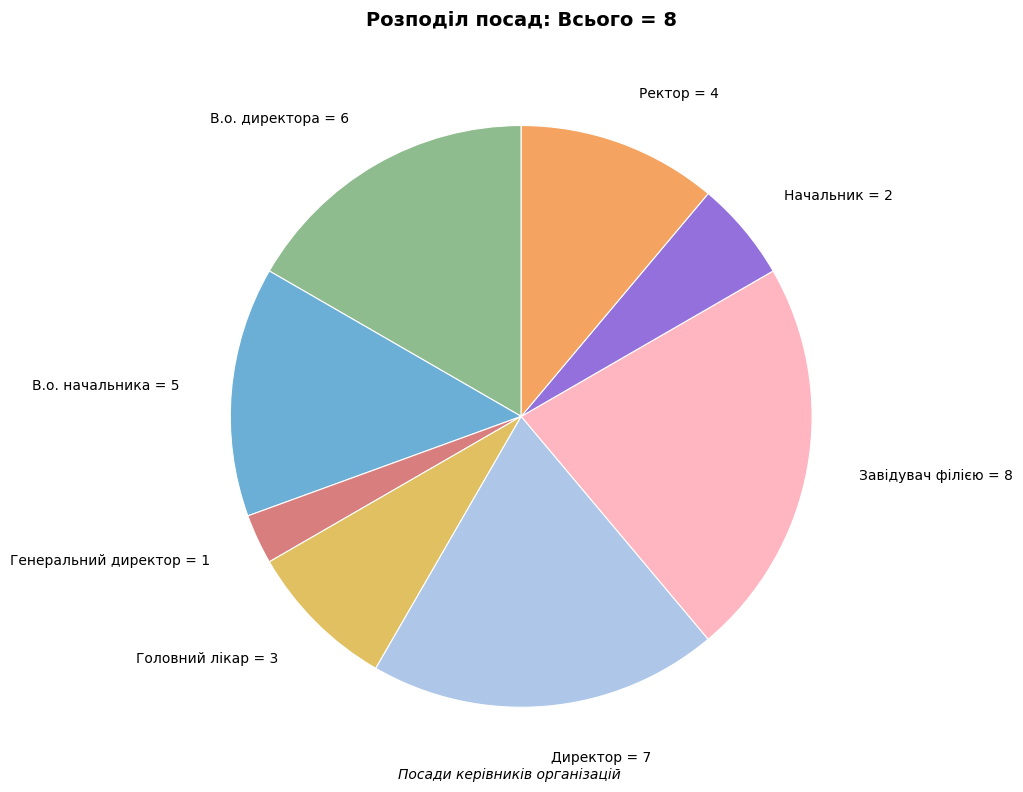

Count the number of slices in the pie.

8